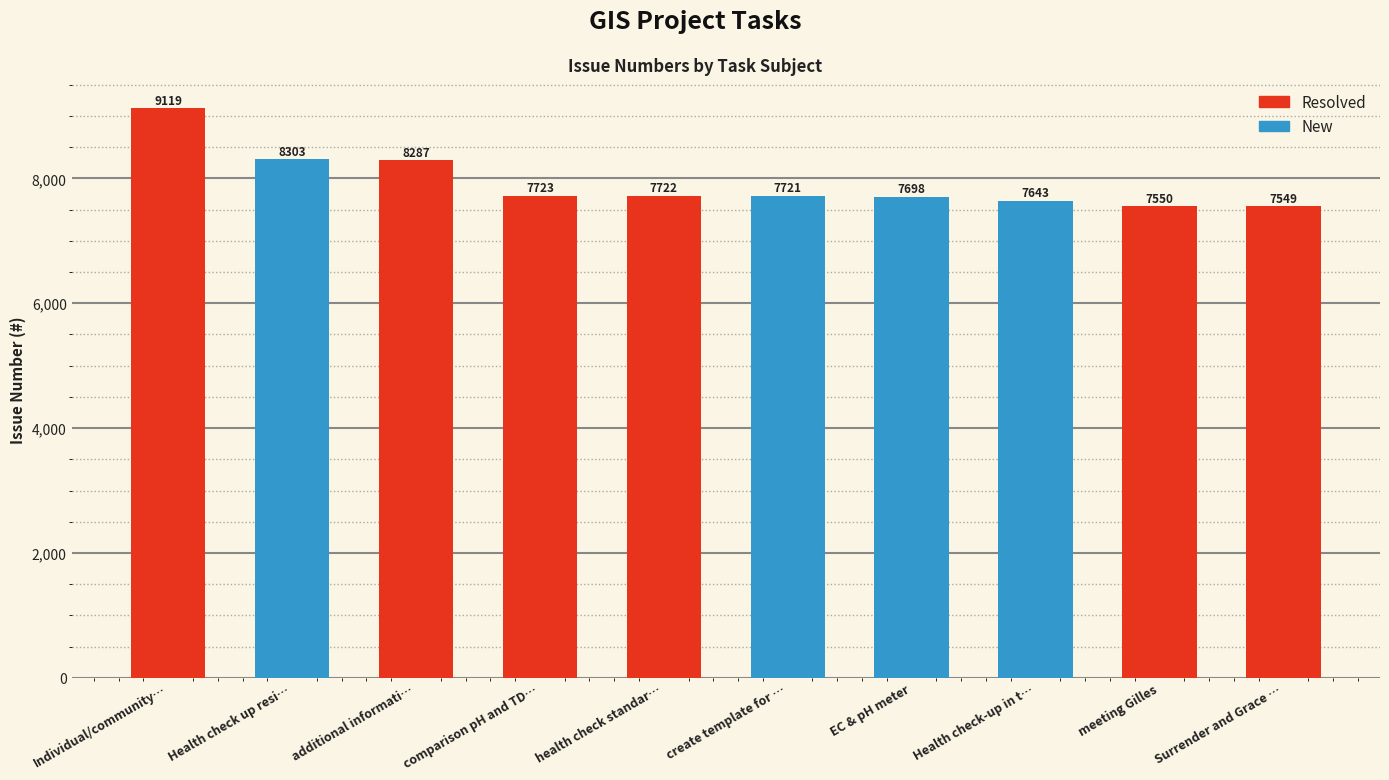

How many bars are there in total?

10